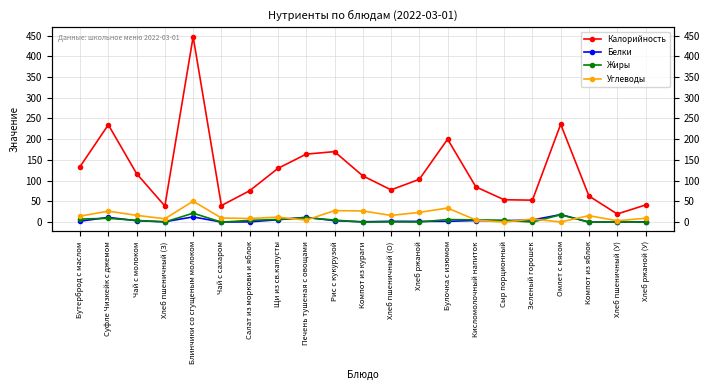

Which series has the largest range (max minus min)?

Калорийность